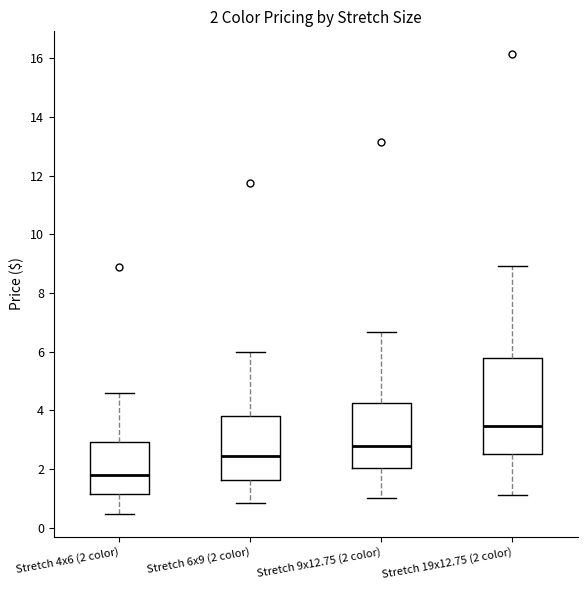

Comparing the boxes themselves (not the whiskers), which one is the tallest?

Stretch 19x12.75 (2 color)